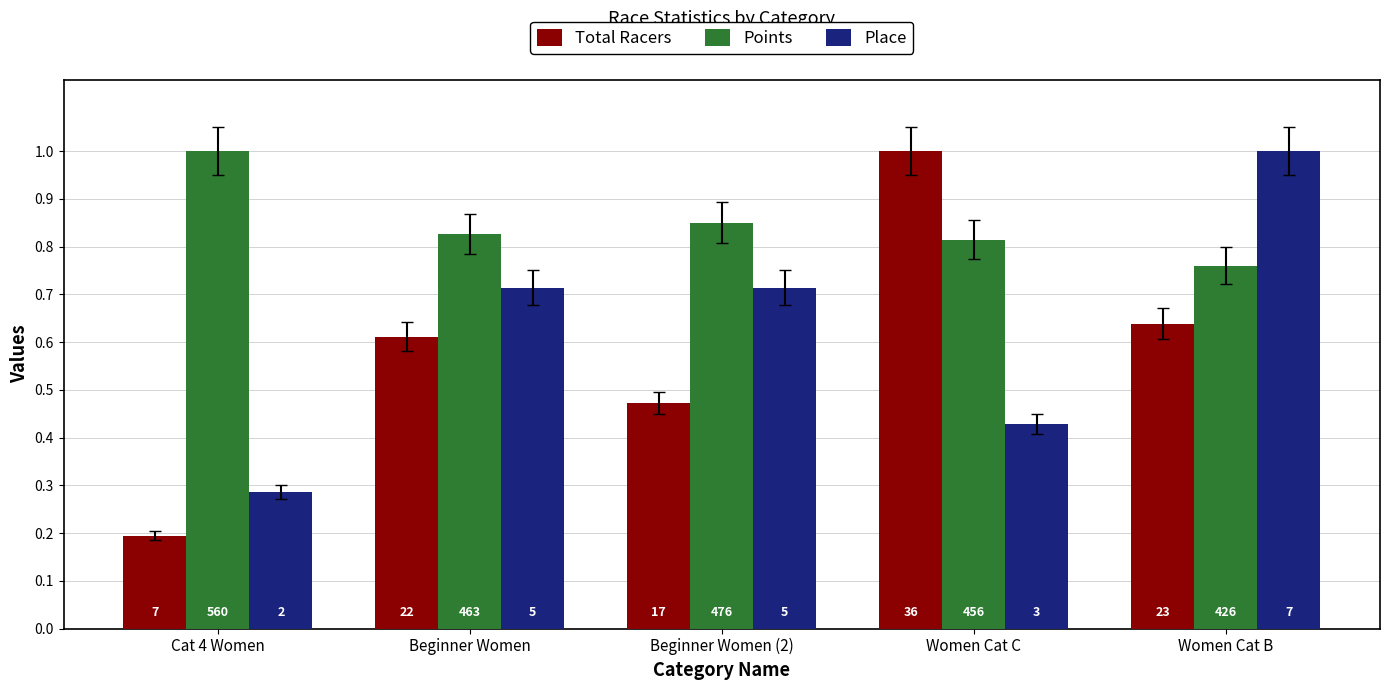

What is the label of the 5th bar from the right?

Cat 4 Women